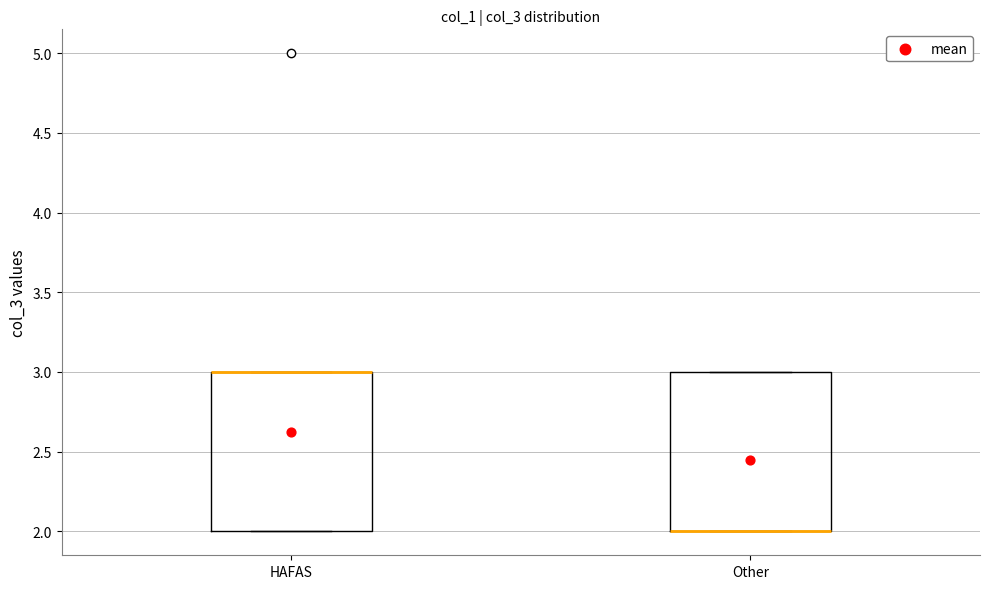

Where is the upper edge of the box for HAFAS on the y-axis? The values are not printed on the chart, so give them approximately, as read against the axis.

3